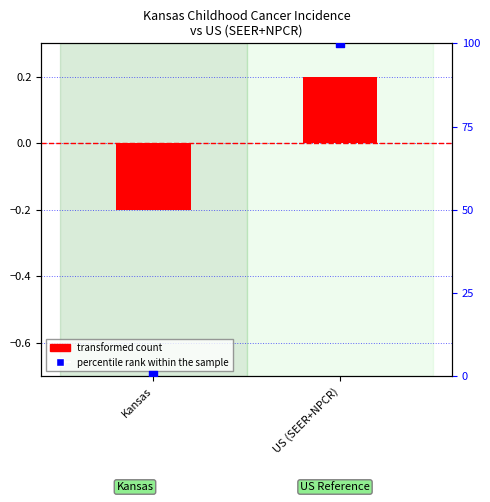

What is the total value across all series at Kansas?

0.3